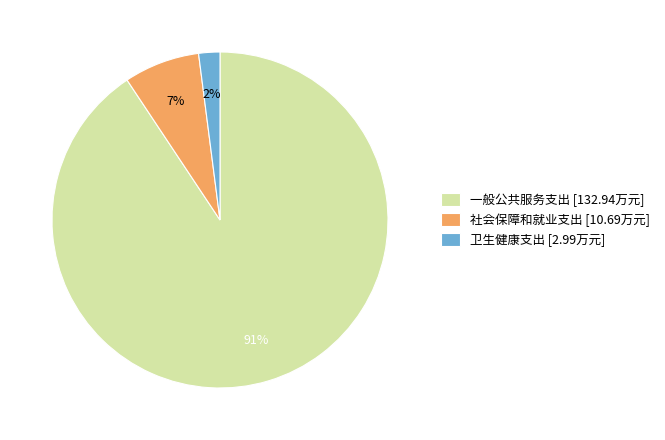

Combined, do 社会保障和就业支出 and 一般公共服务支出 account for over 50%?

Yes